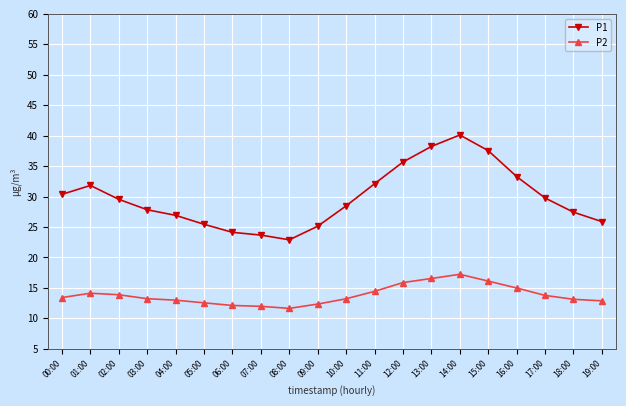

What is the difference between the maximum and second lowest values in the P1 series?

16.4